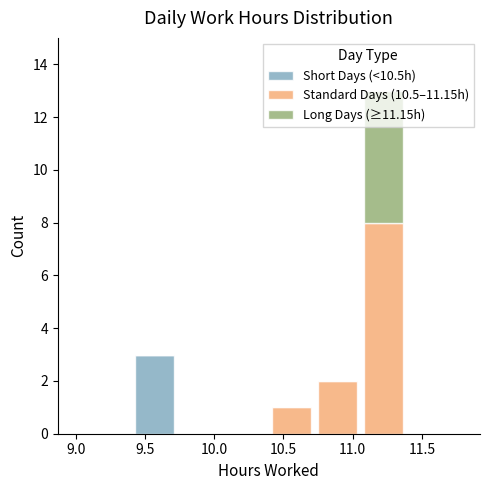

What is the total height of the stacked bar covering 10.75 to 11.05 on the x-axis? Neither the bar edges nor the heights are printed on the chart, so give them approximately, as read against the axes.

2